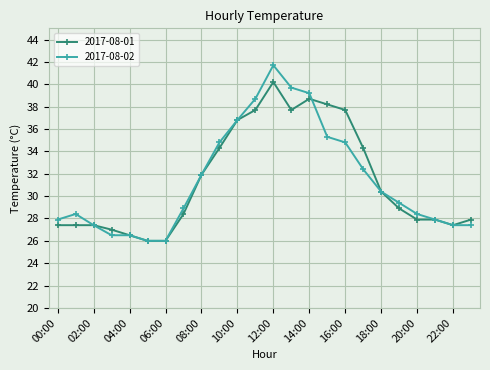

List the series in order of their peak value, lowest first.

2017-08-01, 2017-08-02